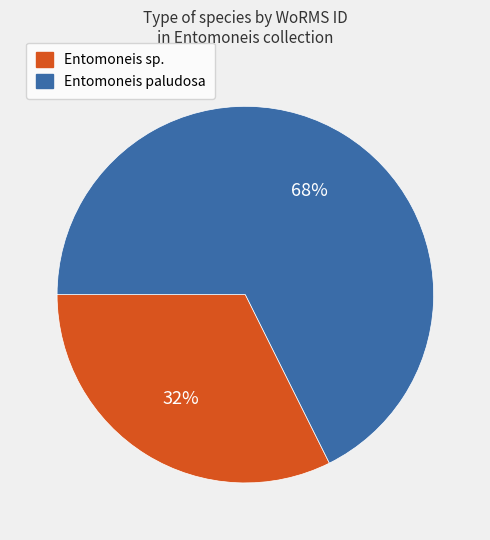

To the nearest percent, what is the average slice percentage?

50%